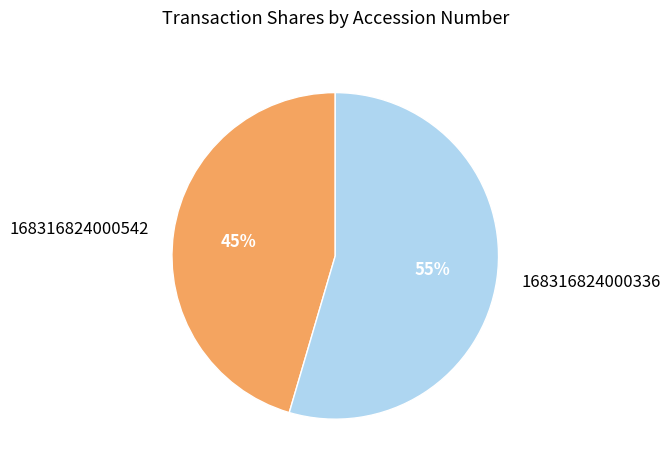

Which slice is the smallest?

168316824000542